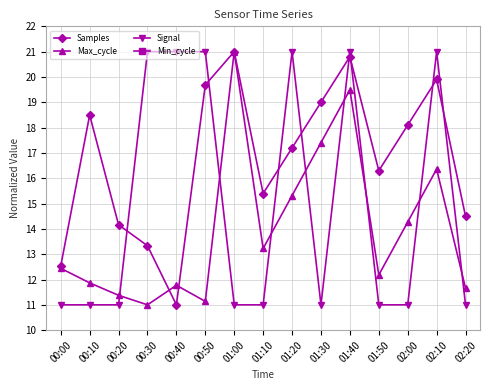

At how many categories does at least one series exceed 5?

15